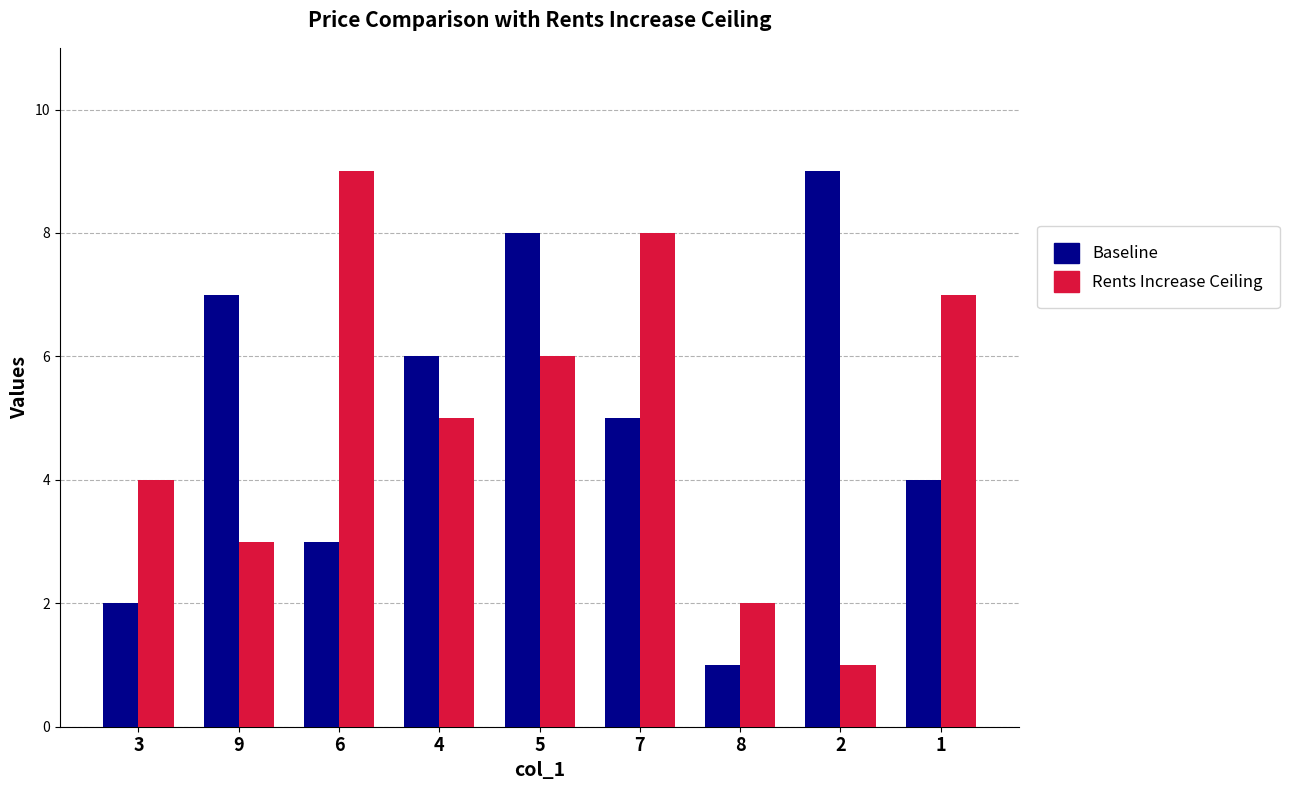

What is the maximum value shown in the chart?

9